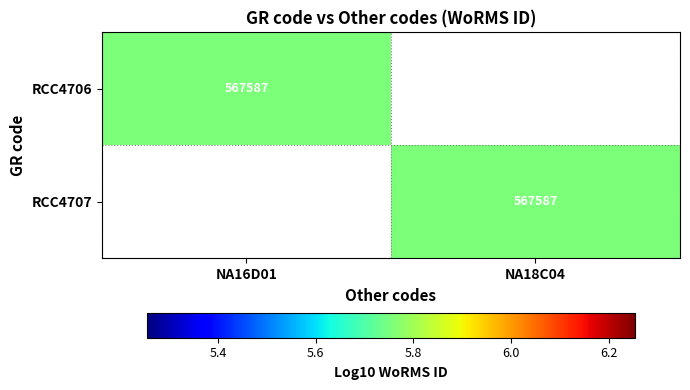

The RCC4707 series shows 567587 at NA18C04. True or false?

True